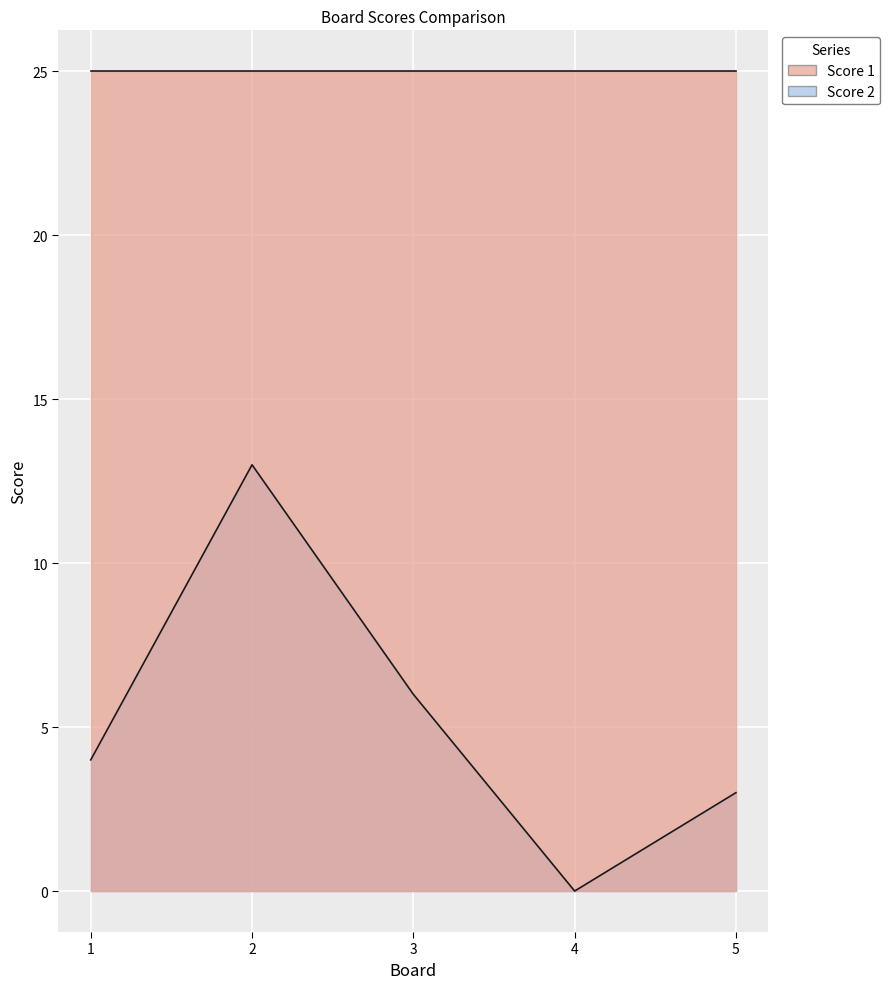

At which category does the chart reach its minimum across all series?

4